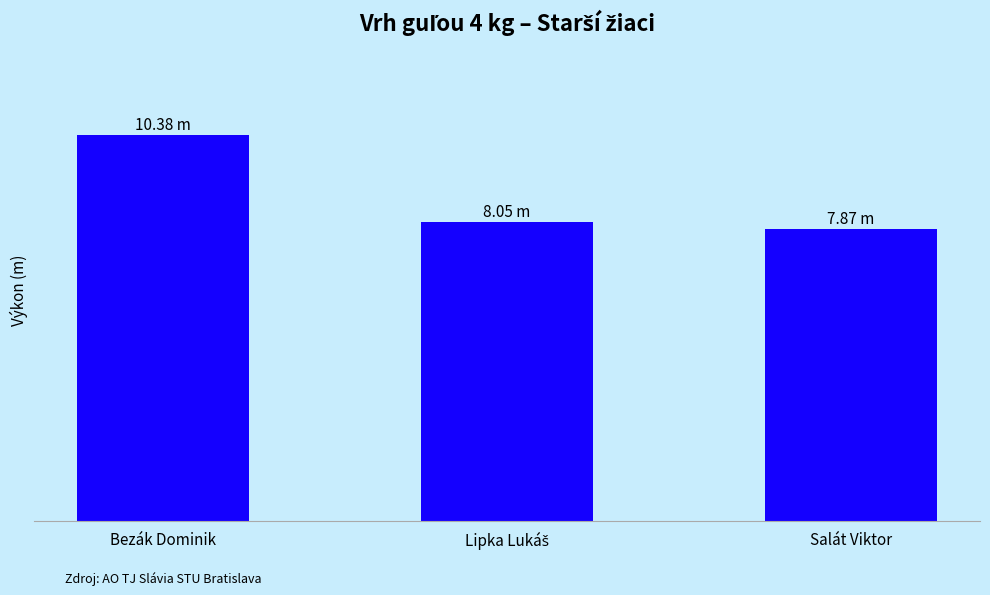

Is it true that the value at Bezák Dominik is 15.7?

False